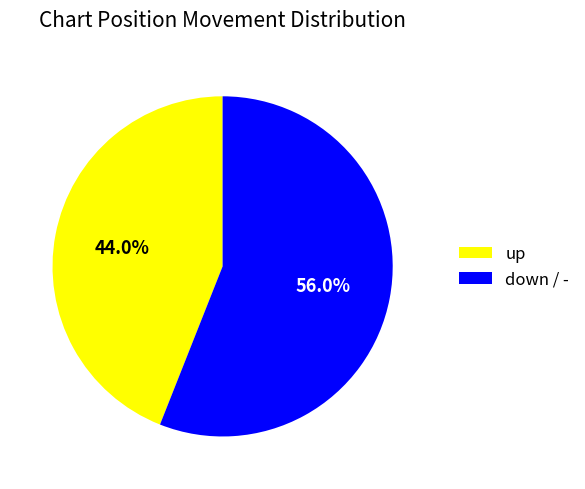

Which slice is the largest?

down / -